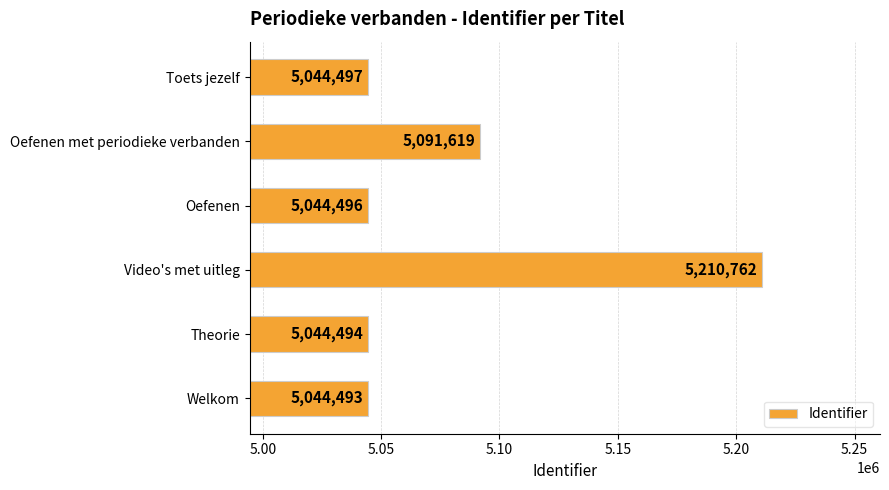

What is the greatest value displayed?

5210762